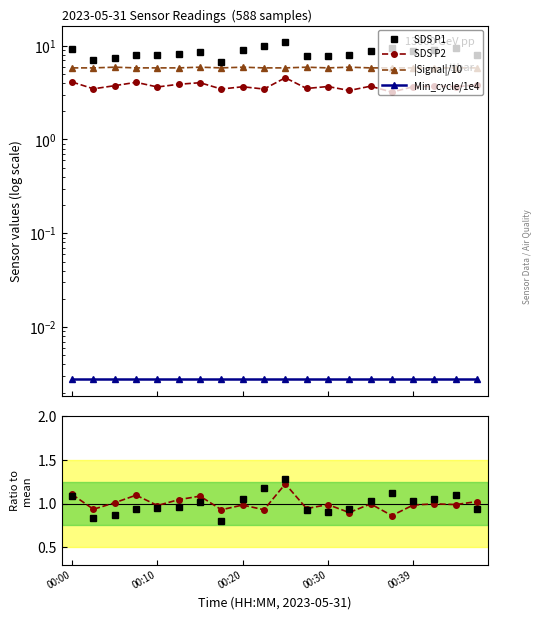

What is the difference between the second highest and second lowest values in the SDS P2 series?

0.8